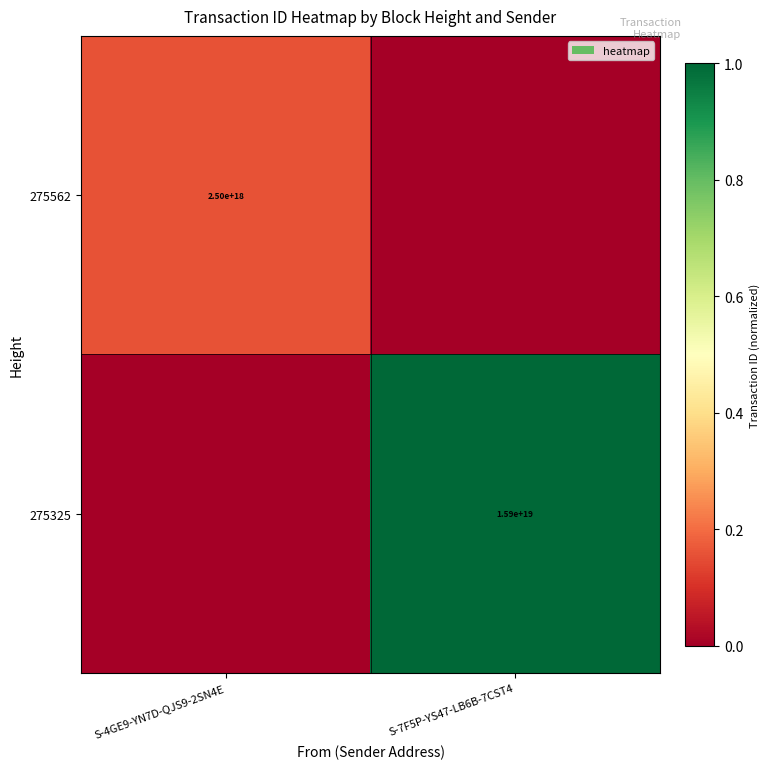

The 275325 series shows 10399140706909319168 at S-7F5P-YS47-LB6B-7CST4. True or false?

False